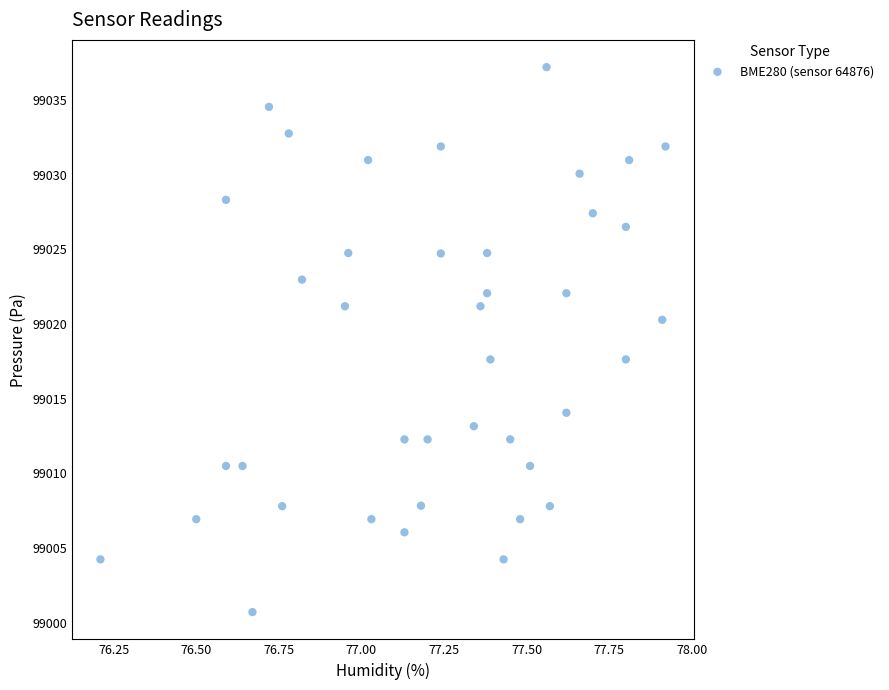

What is the range of Y values (max minus min)?

36.5